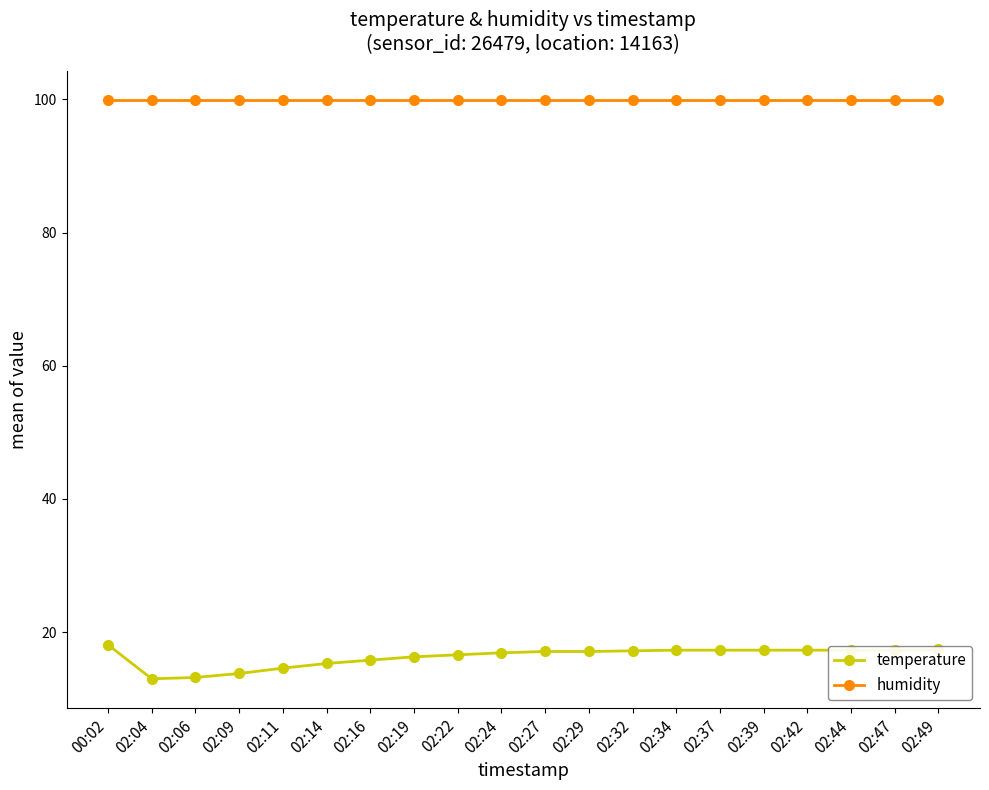

True or false: temperature and humidity intersect in this chart.

False